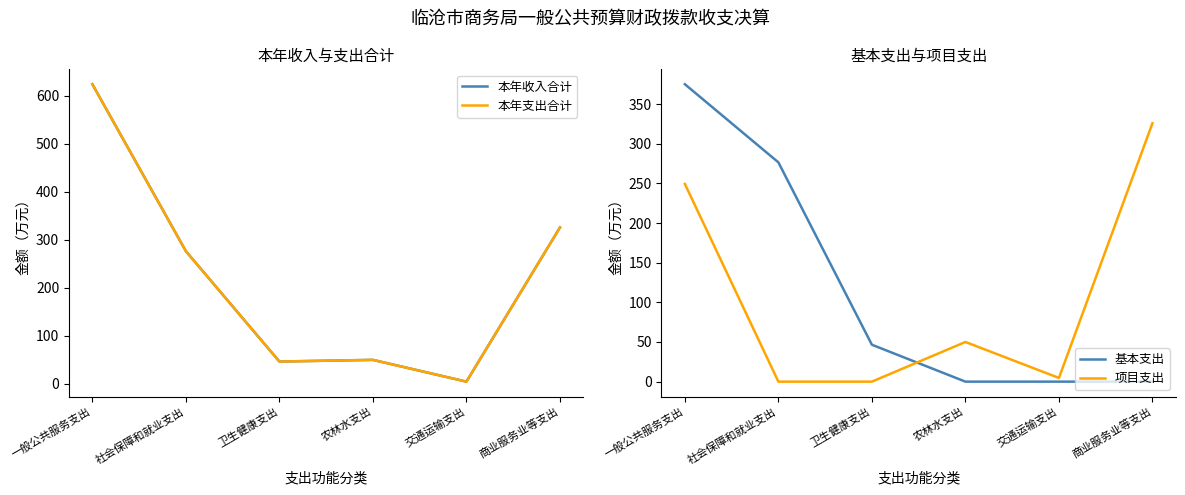

True or false: 本年收入合计 and 本年支出合计 cross at least once.

False